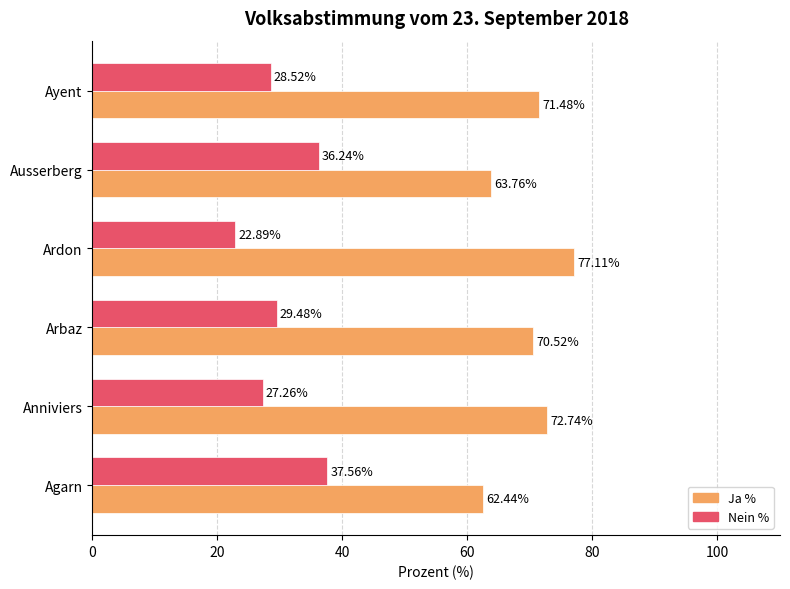

Where is Ja % nearest to the value 69?

Arbaz